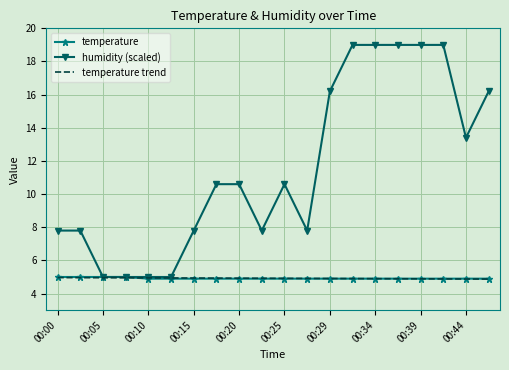

Which series has the largest total across all categories?

humidity (scaled)